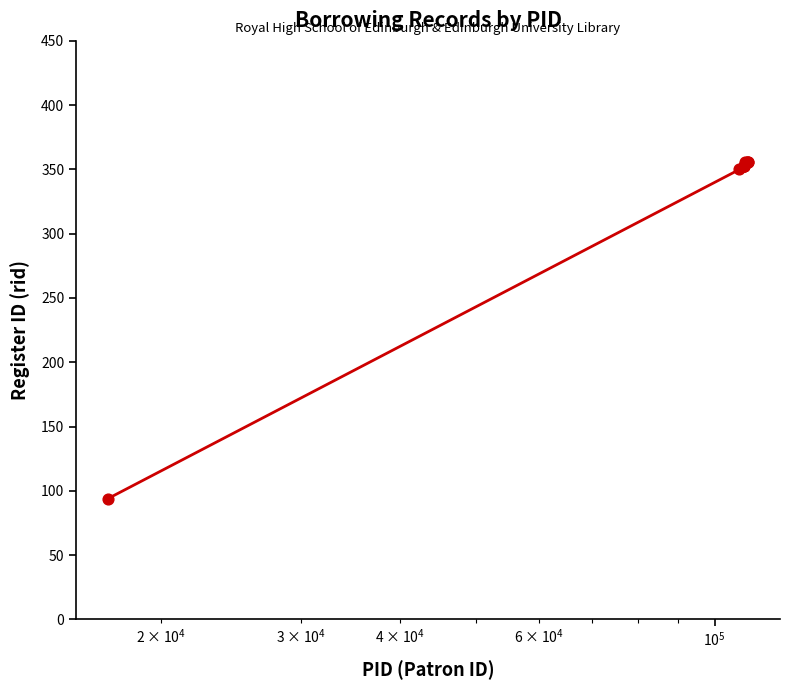

What is the maximum value shown in the chart?

356